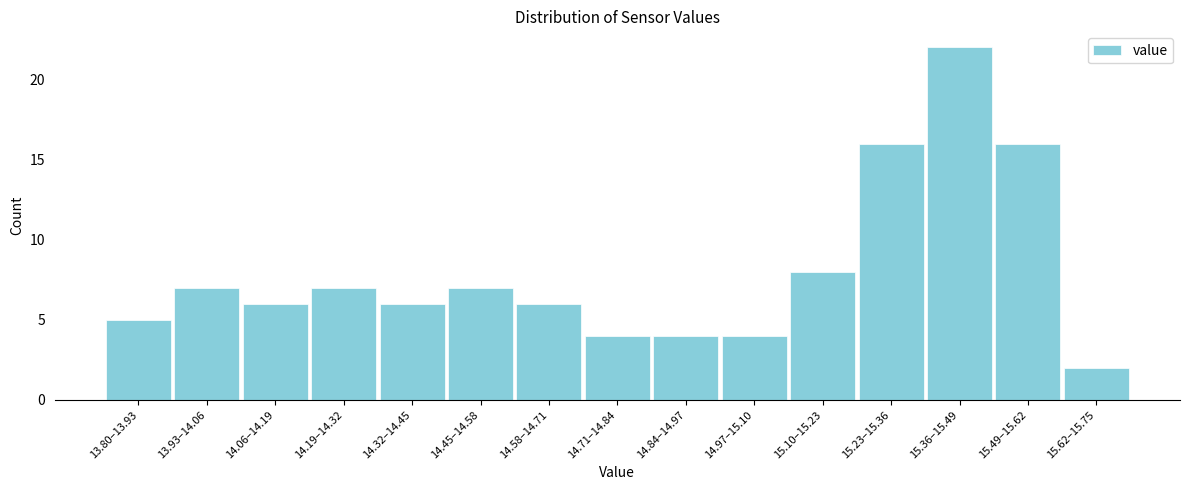

Reading left to right, what are all the values shown in this chart?

13.80–13.93=5	13.93–14.06=7	14.06–14.19=6	14.19–14.32=7	14.32–14.45=6	14.45–14.58=7	14.58–14.71=6	14.71–14.84=4	14.84–14.97=4	14.97–15.10=4	15.10–15.23=8	15.23–15.36=16	15.36–15.49=22	15.49–15.62=16	15.62–15.75=2